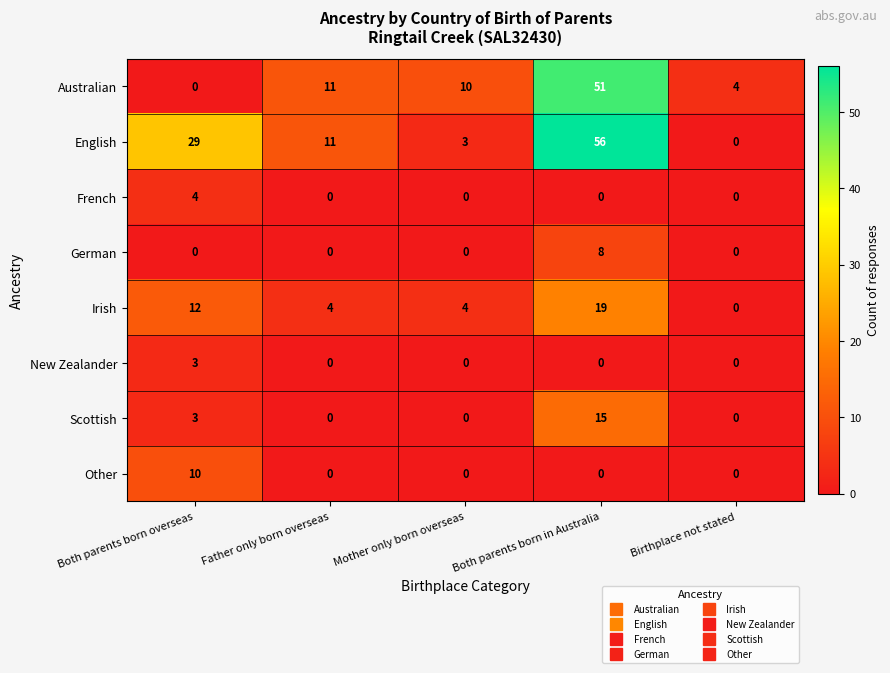

The Scottish series shows 15 at Both parents born in Australia. True or false?

True